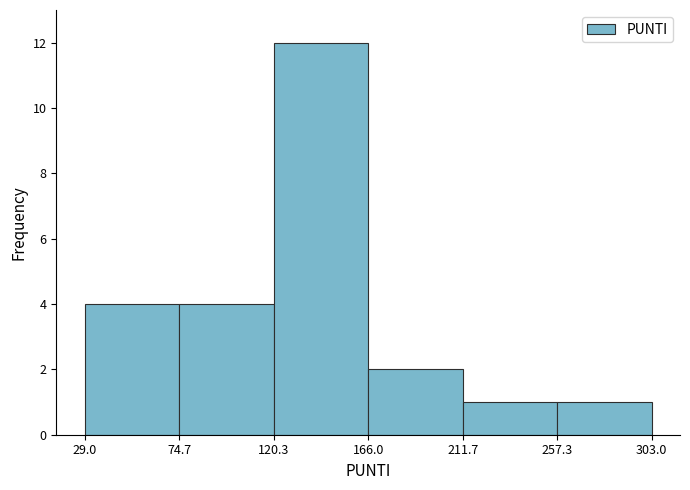

Reading left to right, transcribe this chart: for each bar, give the range it covers on the x-axis and its height. The values are not printed on the chart, so give them approximately, as read against the axis.

29.0 to 74.7: 4
74.7 to 120.3: 4
120.3 to 166.0: 12
166.0 to 211.7: 2
211.7 to 257.3: 1
257.3 to 303.0: 1